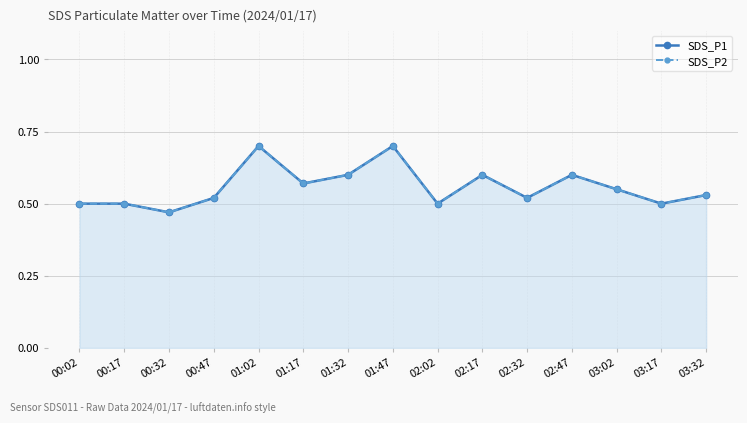

How many lines are shown in the chart?

2